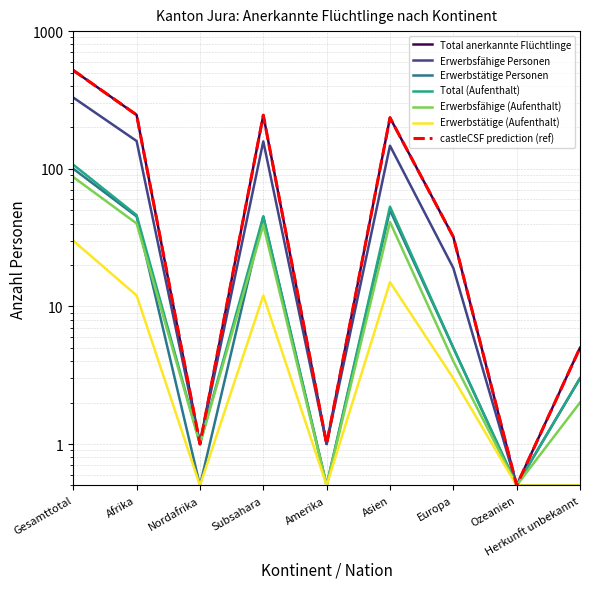

After their last crossing, which series has the higher values: Erwerbstätige Personen or Erwerbsfähige (Aufenthalt)?

Erwerbstätige Personen